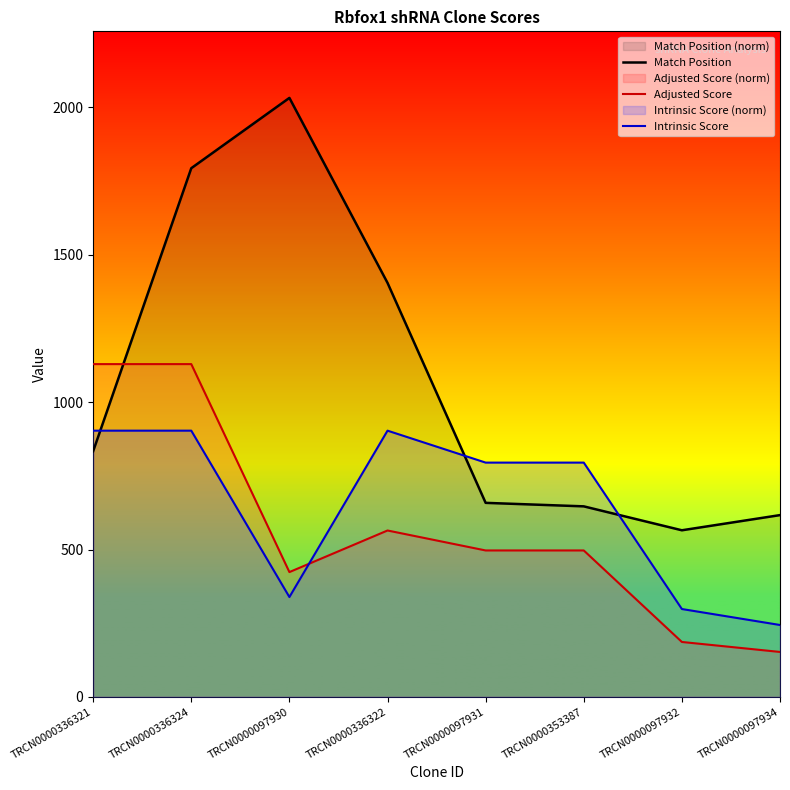

What is the minimum value for Match Position?

565.3